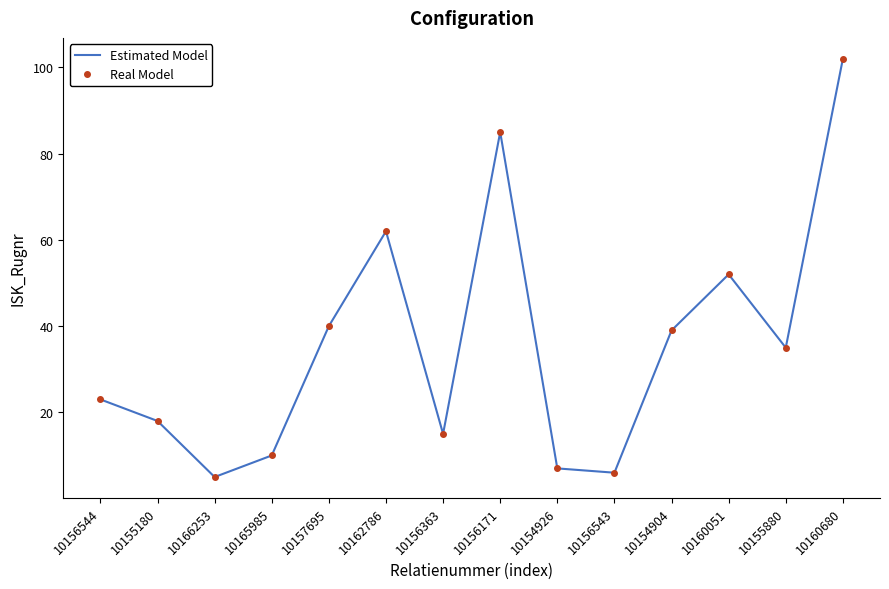

True or false: Real Model and Estimated Model cross at least once.

False